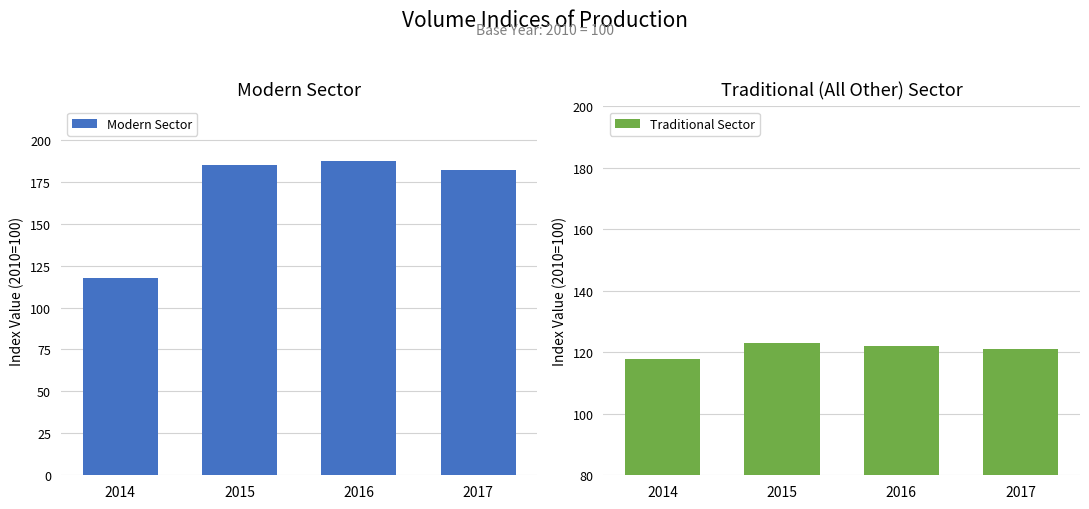

What is the sum of all Modern Sector values?

672.8